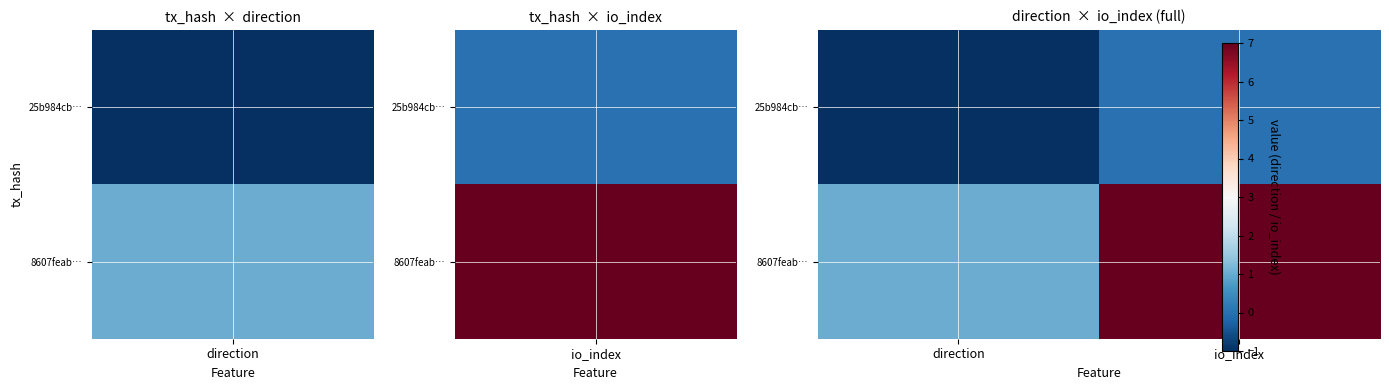

At which category does the chart reach its peak across all series?

io_index